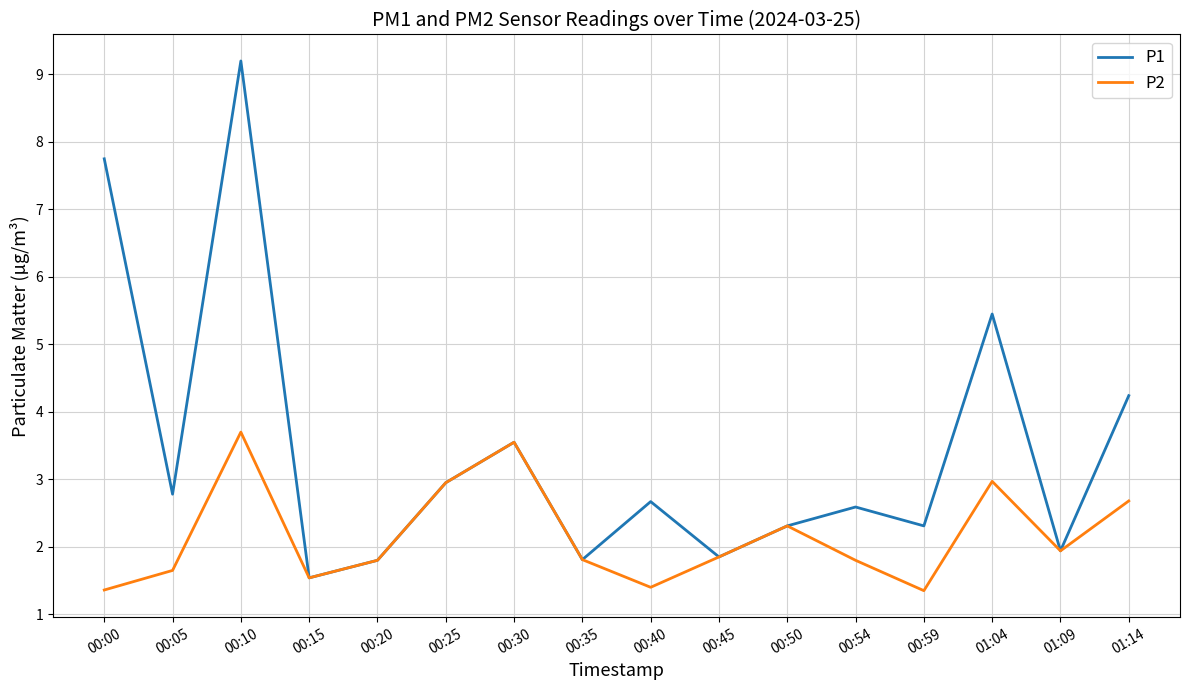

Where is the first local maximum for P1?

00:10